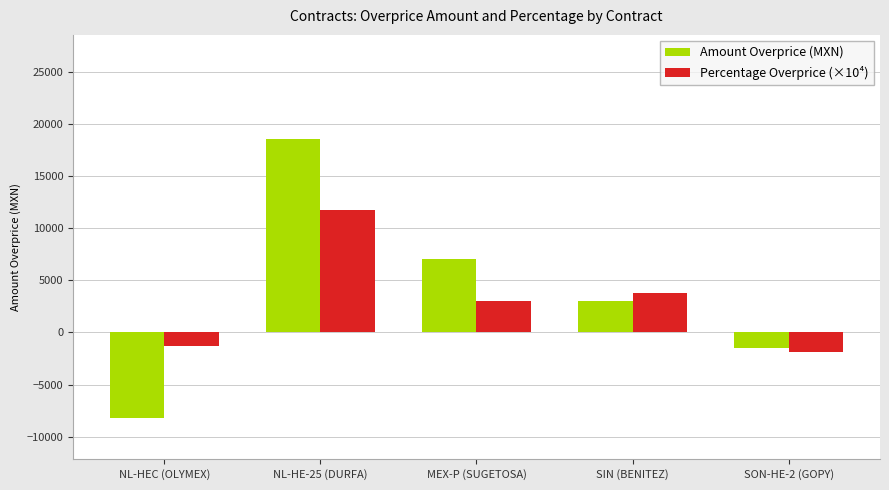

At which label does Amount Overprice (MXN) first exceed 3006?

NL-HE-25 (DURFA)